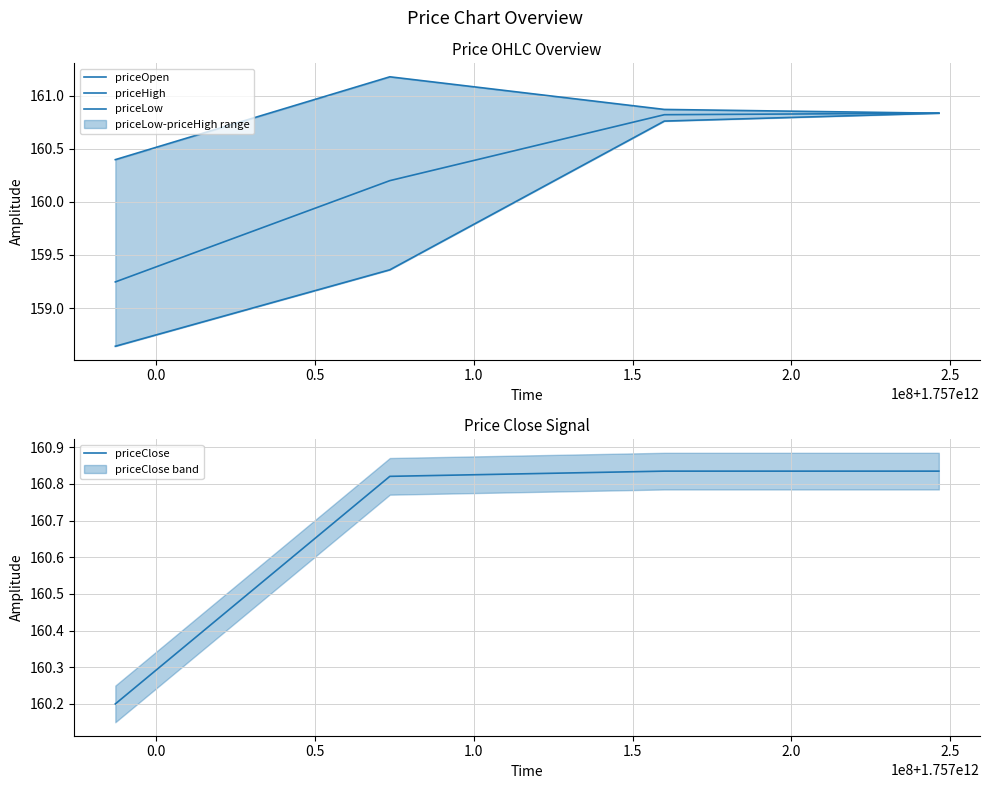

What is the average value of the priceClose series?

160.7